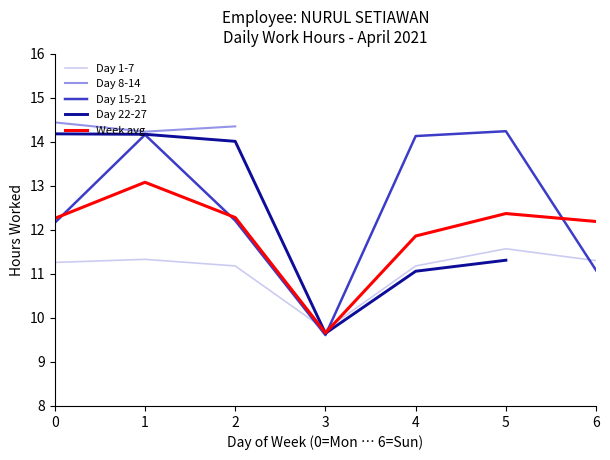

True or false: Day 8-14 and Day 15-21 intersect in this chart.

False